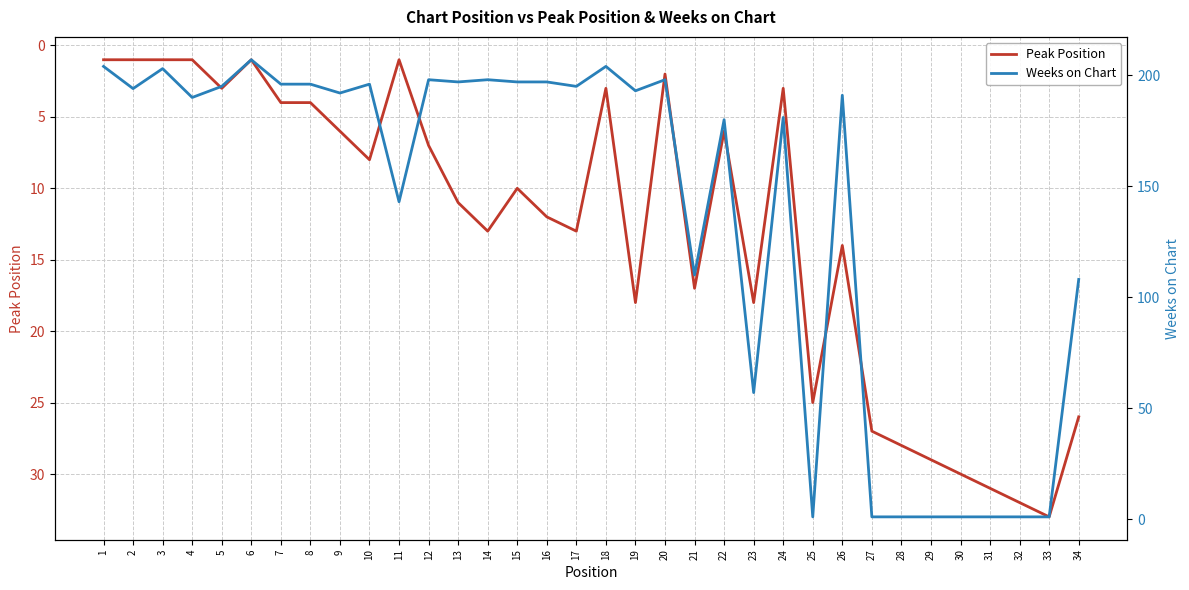

Reading left to right, transcribe all the data shown in this chart.

Peak Position: 1=1	2=1	3=1	4=1	5=3	6=1	7=4	8=4	9=6	10=8	11=1	12=7	13=11	14=13	15=10	16=12	17=13	18=3	19=18	20=2	21=17	22=6	23=18	24=3	25=25	26=14	27=27	28=28	29=29	30=30	31=31	32=32	33=33	34=26
Weeks on Chart: 1=204	2=194	3=203	4=190	5=195	6=207	7=196	8=196	9=192	10=196	11=143	12=198	13=197	14=198	15=197	16=197	17=195	18=204	19=193	20=198	21=110	22=180	23=57	24=181	25=1	26=191	27=1	28=1	29=1	30=1	31=1	32=1	33=1	34=108